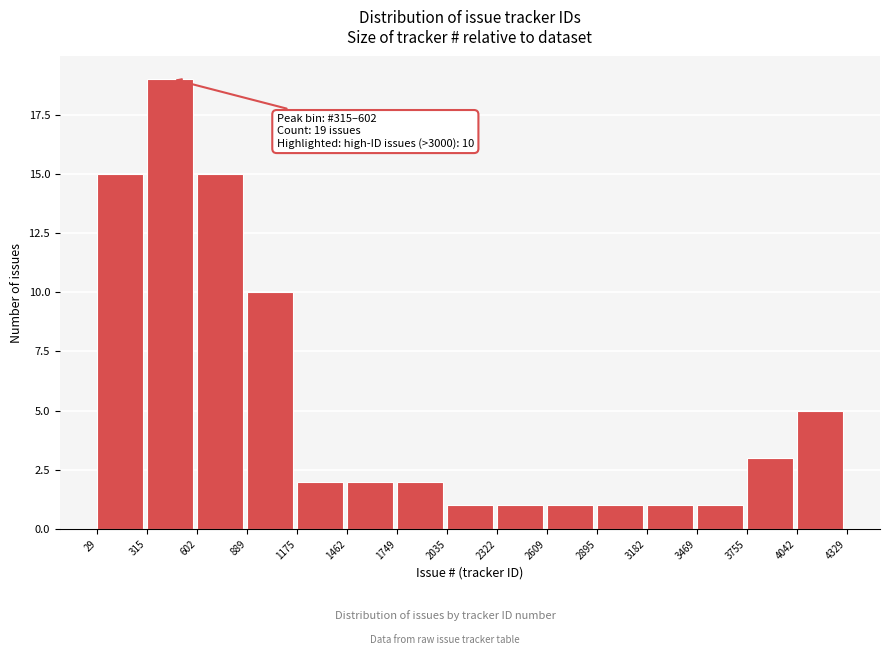

Over which range of the x-axis is the bar tallest?

315 to 602